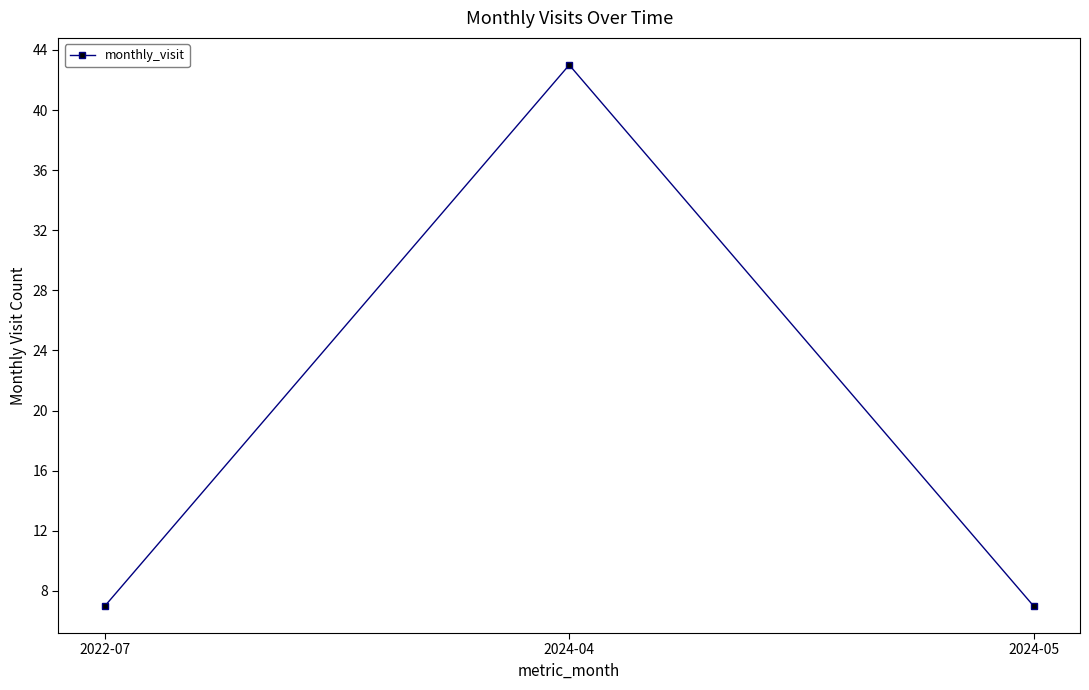

Reading right to left, extract all data points from this chart.

2024-05=7	2024-04=43	2022-07=7